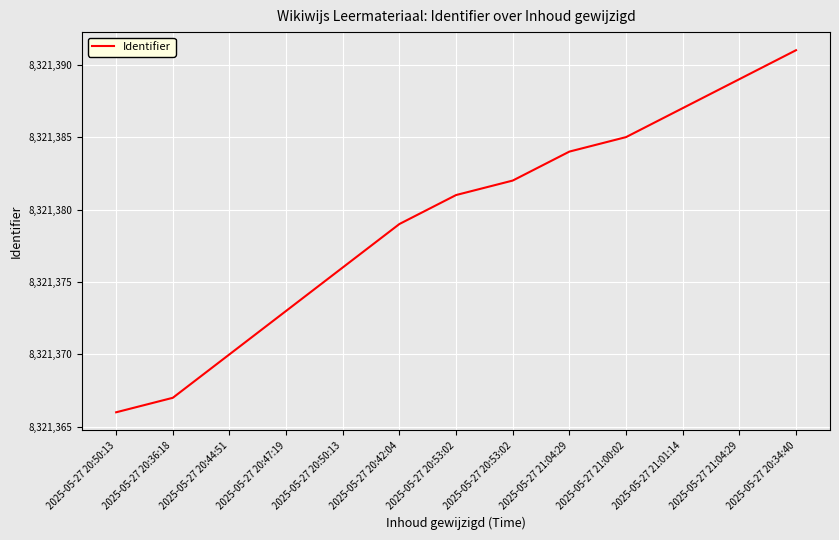

What value does the data have at 2025-05-27 20:36:18, to the nearest 5?

8321365